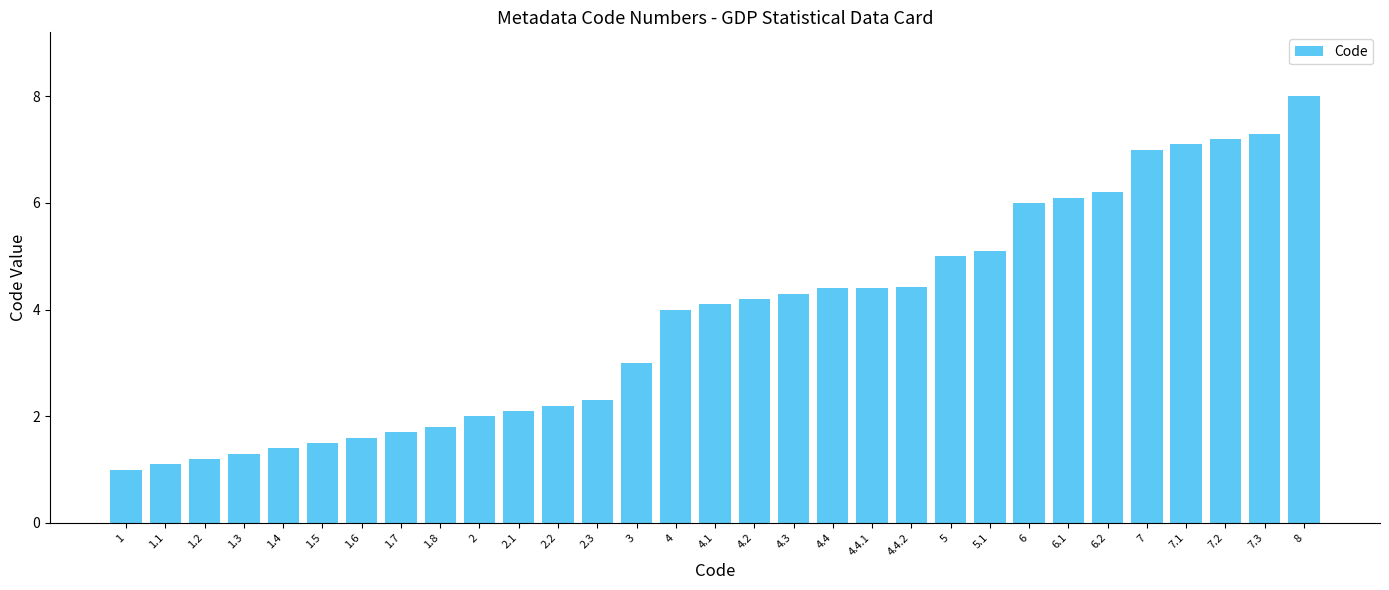

What is the value of the 25th bar from the left?

6.1